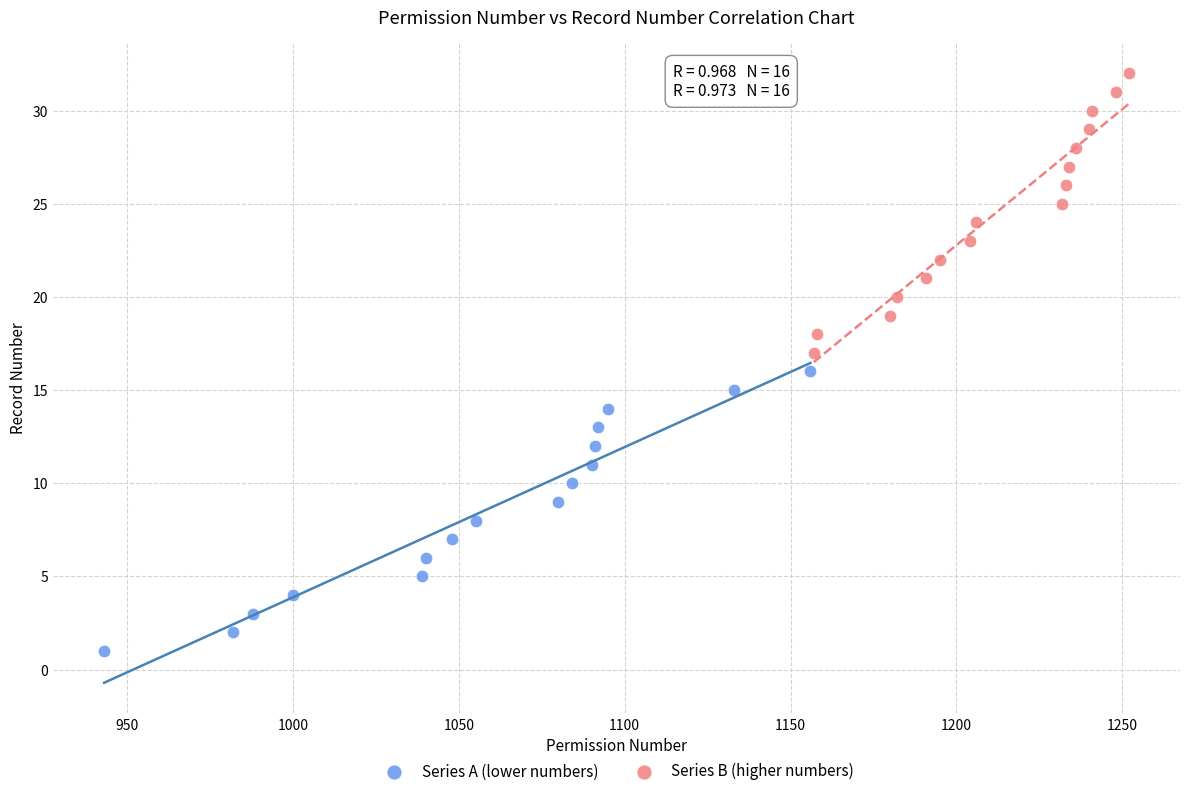

Which series contains the lowest Y value?

Series A (lower numbers)